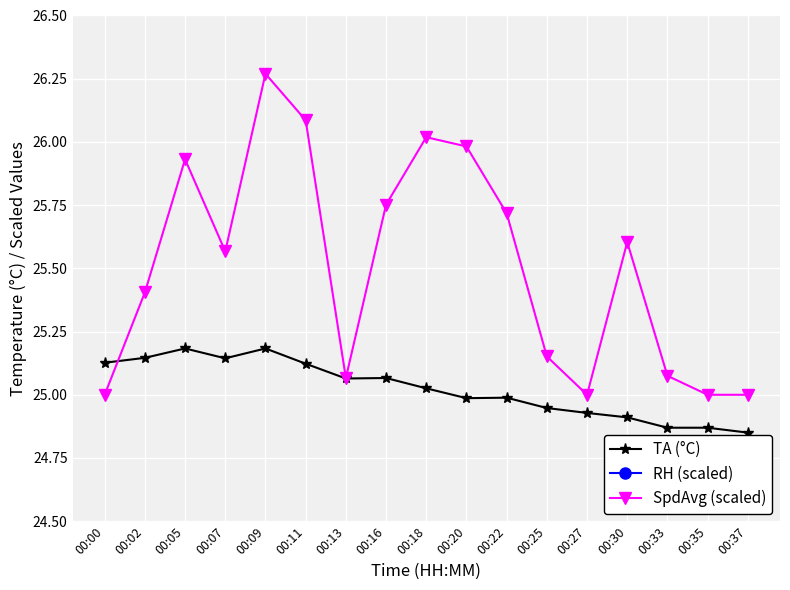

What are all the series names shown in the legend?

TA (°C), RH (scaled), SpdAvg (scaled)